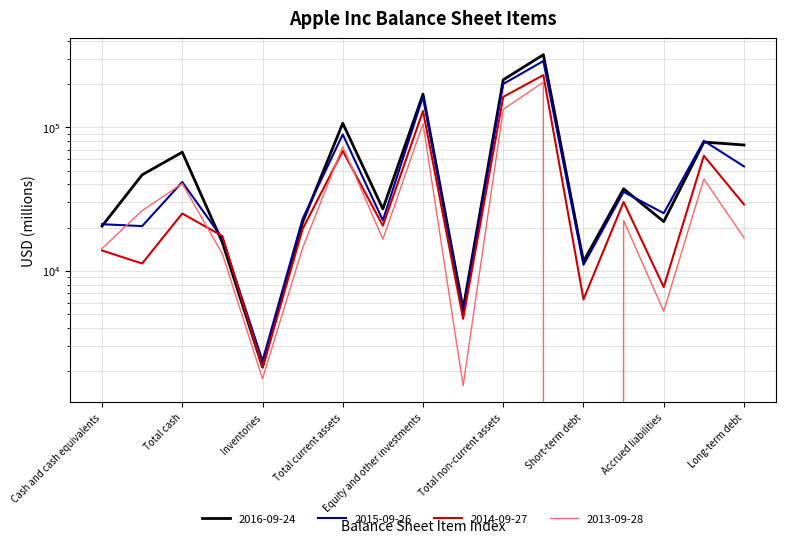

Which series changed the most between Total cash and Equity and other investments?

2015-09-26